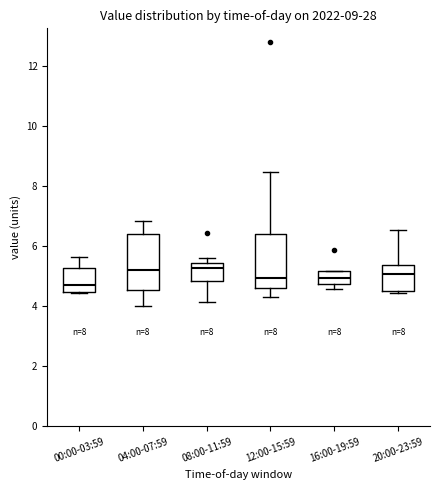

Reading left to right, read every box against the y-axis: the position of its median line, the range the box covers, and the ends of its whiskers. The values are not printed on the chart, so give them approximately, as read against the axis.

00:00-03:59: median 4.6, box 4.4 to 5.2, whiskers 4.4 to 5.6
04:00-07:59: median 5.2, box 4.6 to 6.4, whiskers 4.0 to 6.8
08:00-11:59: median 5.2, box 4.8 to 5.4, whiskers 4.2 to 5.6
12:00-15:59: median 5.0, box 4.6 to 6.4, whiskers 4.4 to 8.4
16:00-19:59: median 5.0, box 4.8 to 5.2, whiskers 4.6 to 5.2
20:00-23:59: median 5.0, box 4.4 to 5.4, whiskers 4.4 (just below the box's lower edge) to 6.6